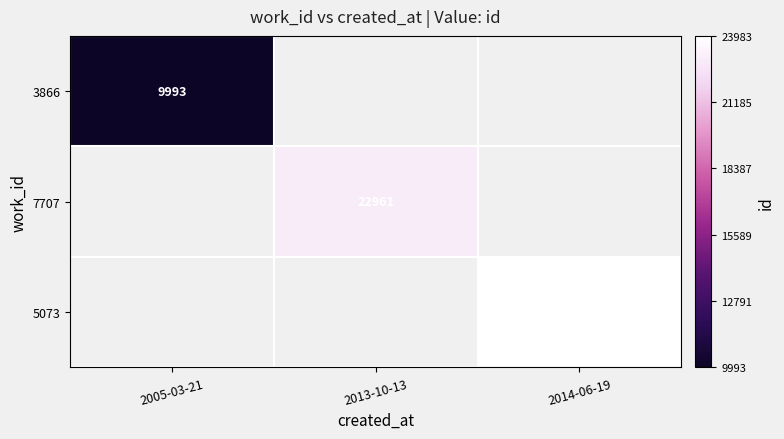

Which series has the widest spread of values?

3866